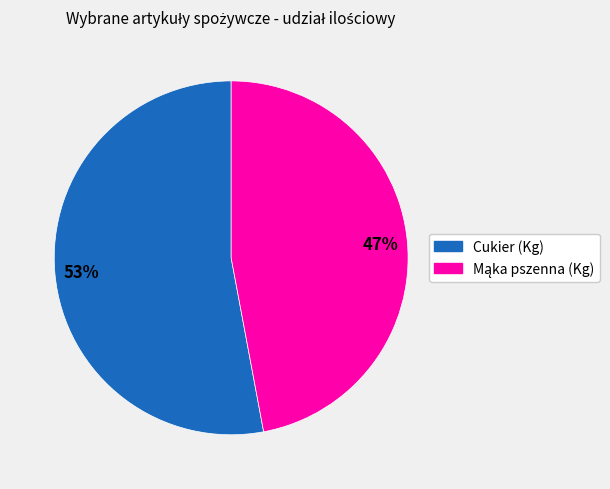

Does Cukier (Kg) represent more than half of the total?

Yes